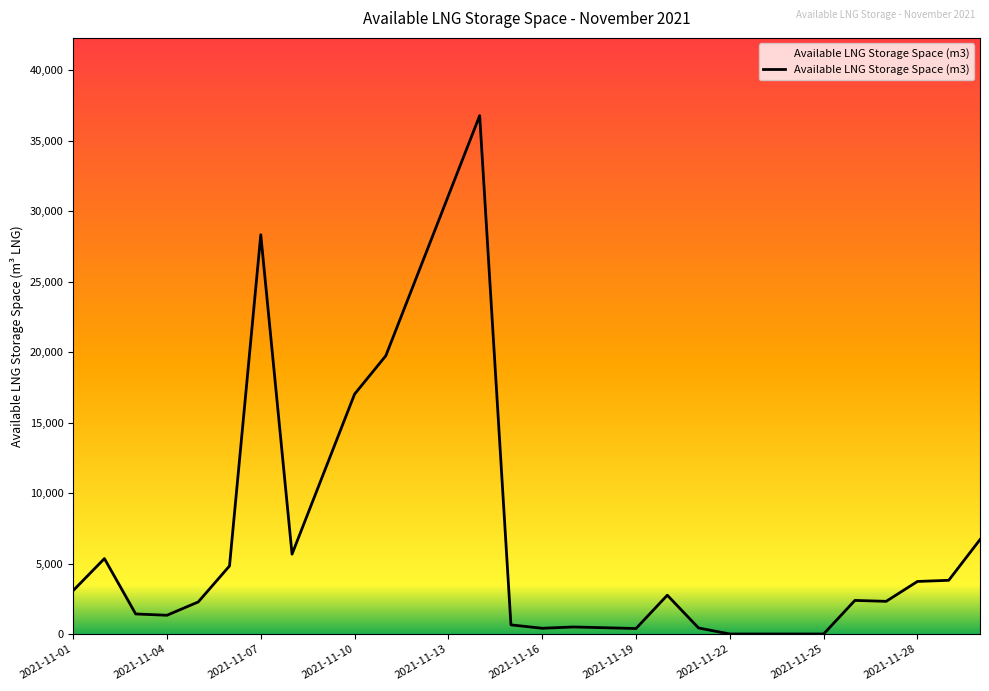

What is the difference between the maximum and minimum values?

36793